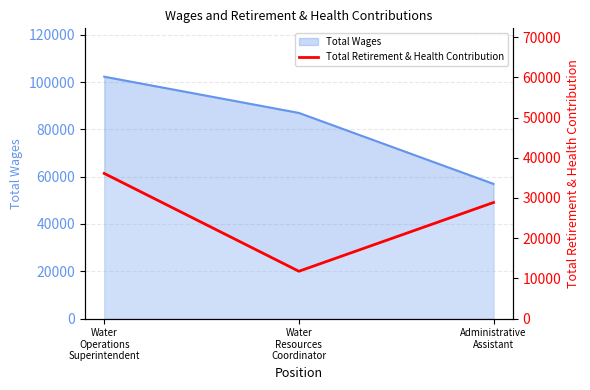

Rank the categories by value from highest to lowest.

Water
Operations
Superintendent, Administrative
Assistant, Water
Resources
Coordinator